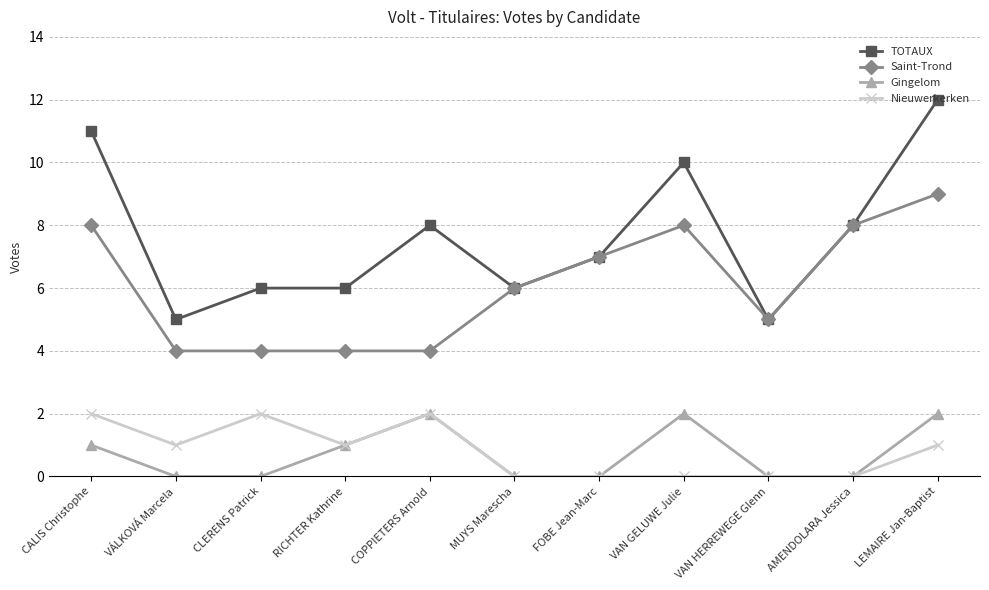

How many TOTAUX values are between 6 and 10?

7